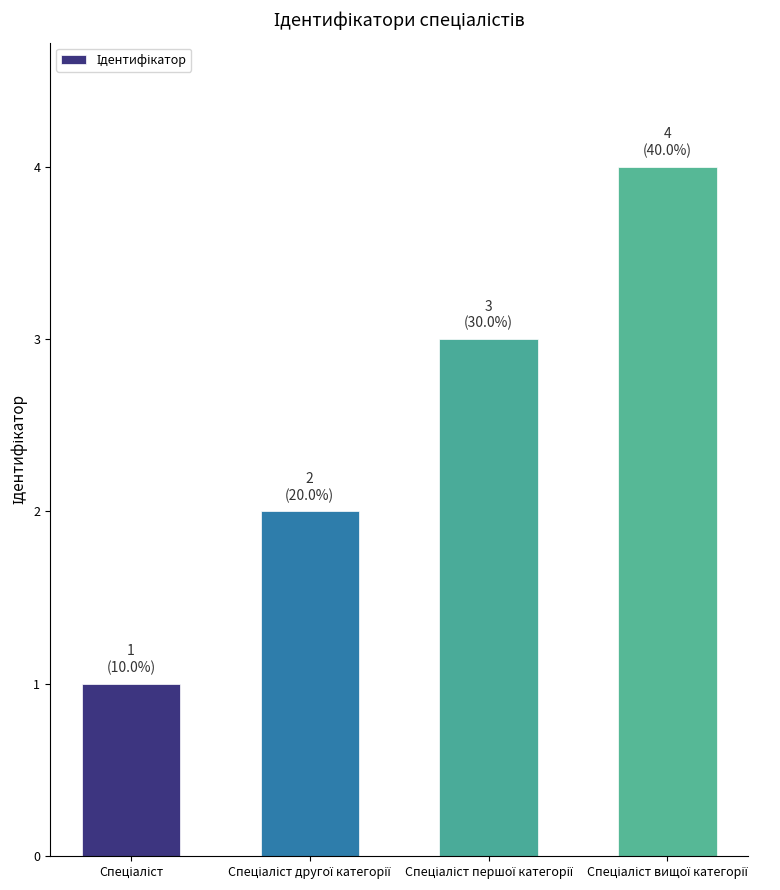

What is the value of the 4th bar from the left?

4